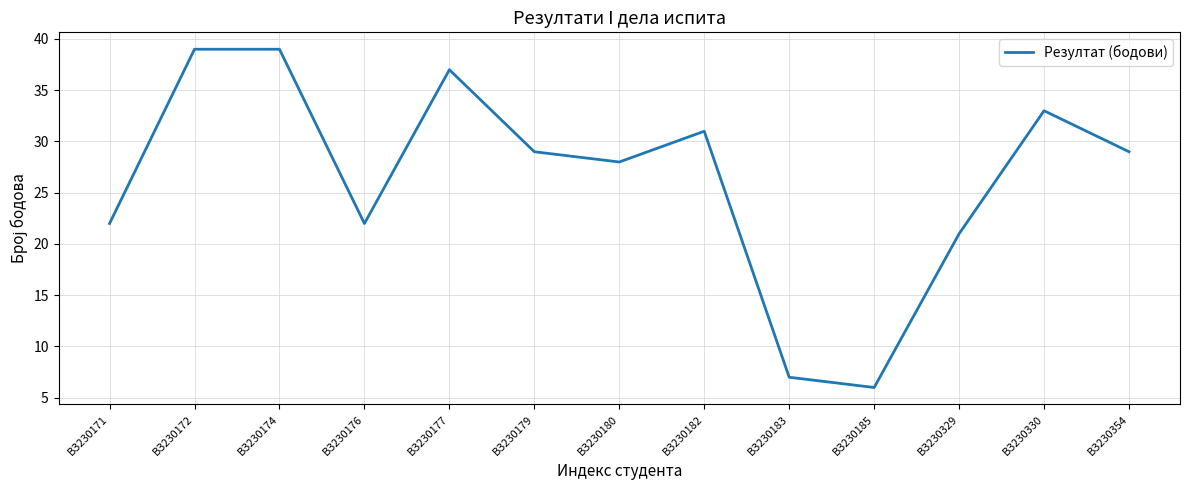

Which label corresponds to the smallest value in the chart?

ВЗ230185